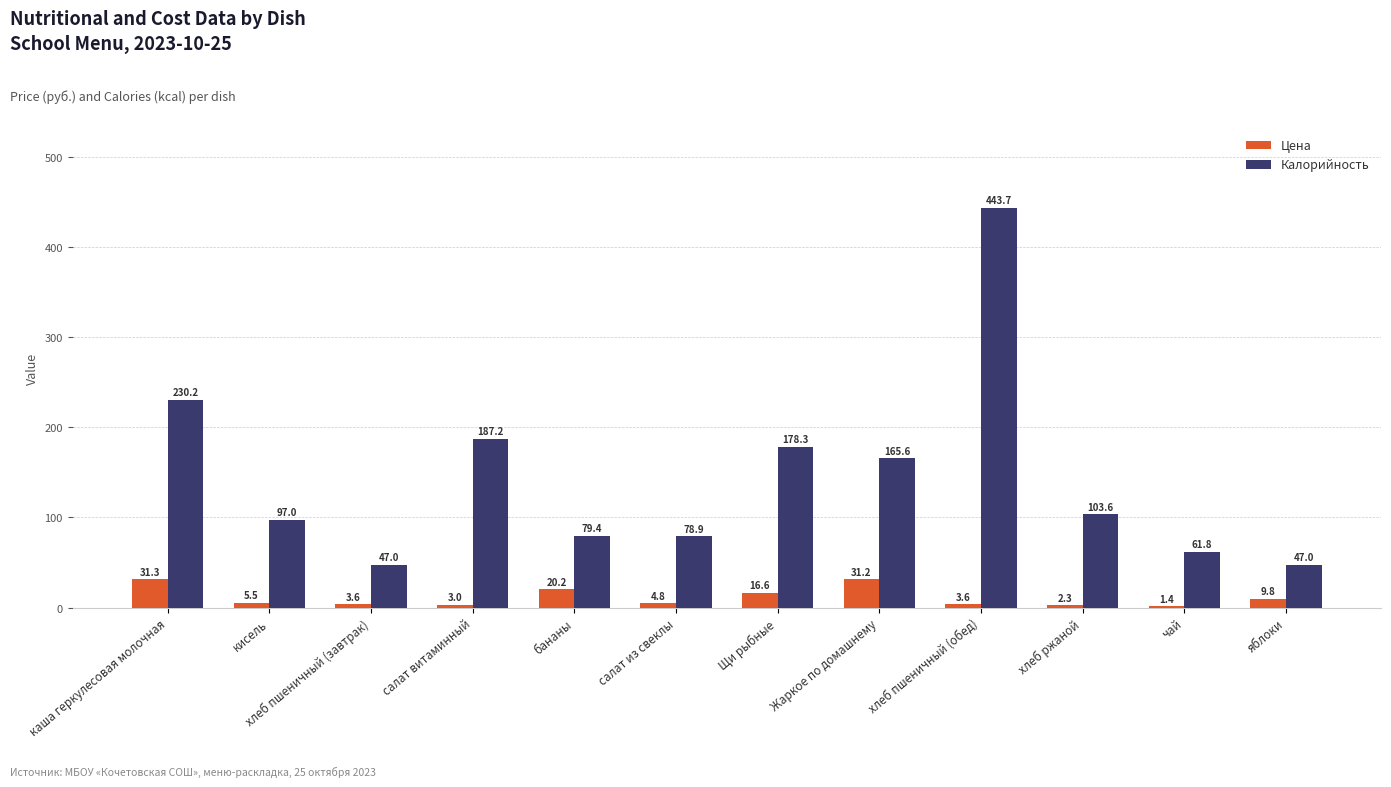

How many groups of bars are there?

12